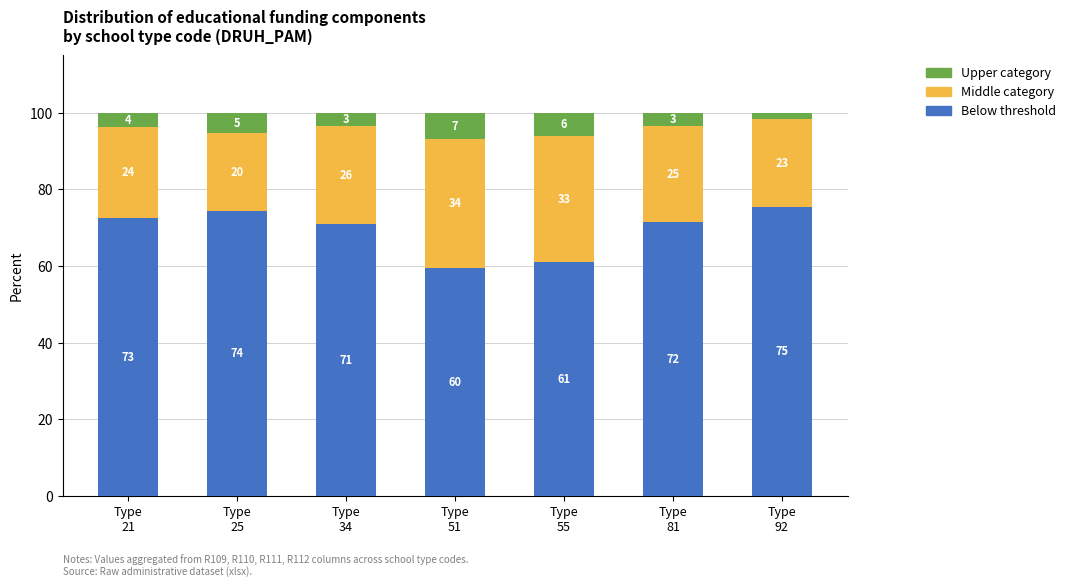

Does the chart contain stacked bars?

Yes